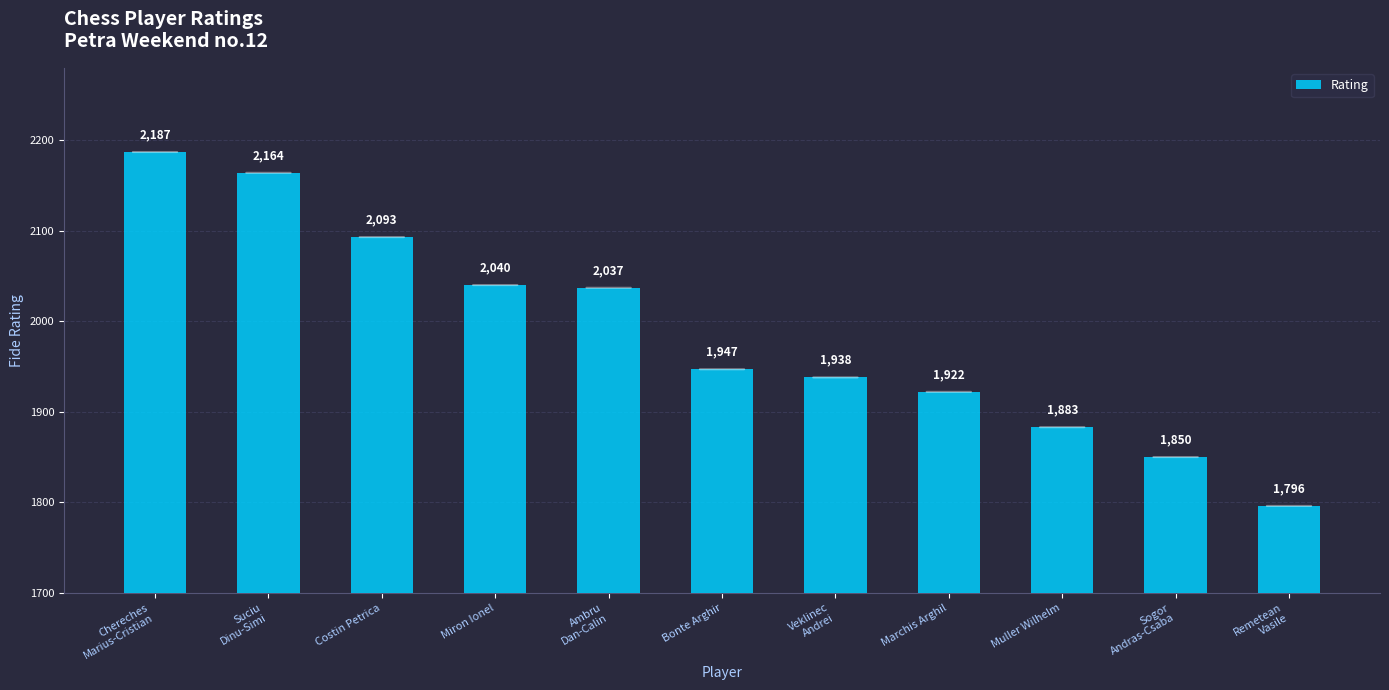

Reading left to right, what are all the values shown in this chart?

2187	2164	2093	2040	2037	1947	1938	1922	1883	1850	1796